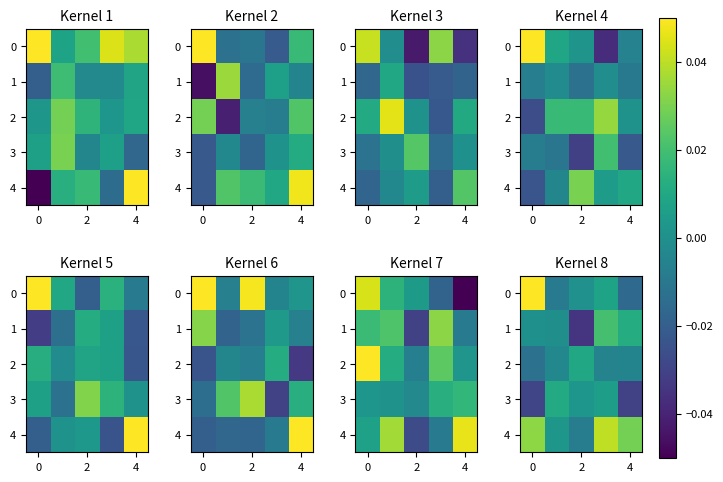

The value of 0 at 0 is 0.1. True or false?

False